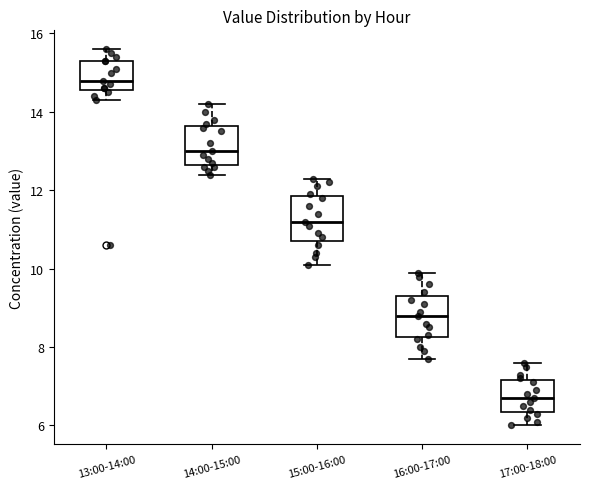

Which box's median line is the highest?

13:00-14:00